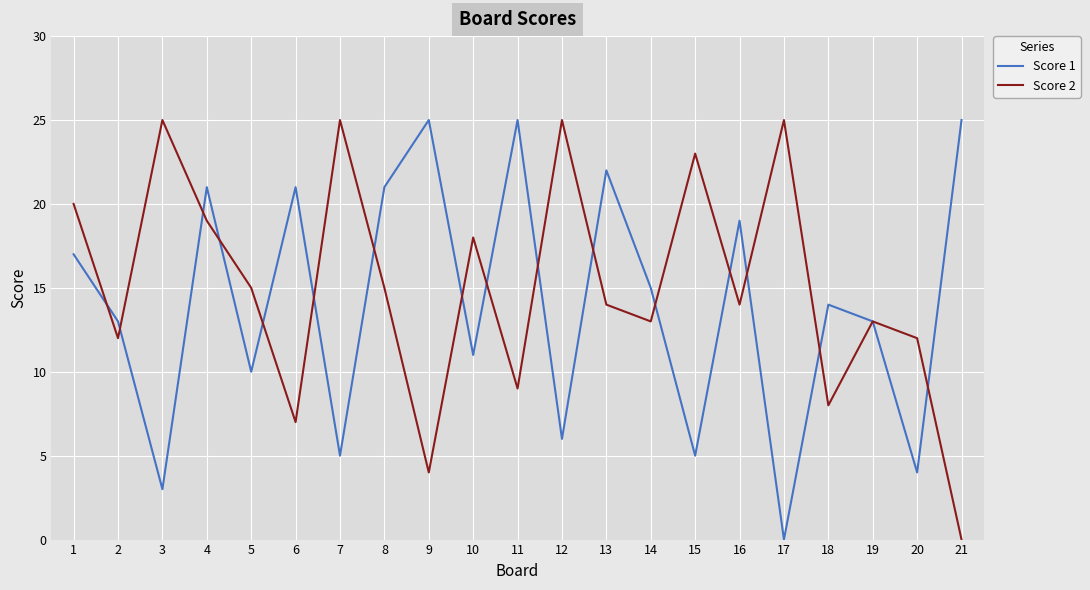

At which category is the sum across all series the highest?

4